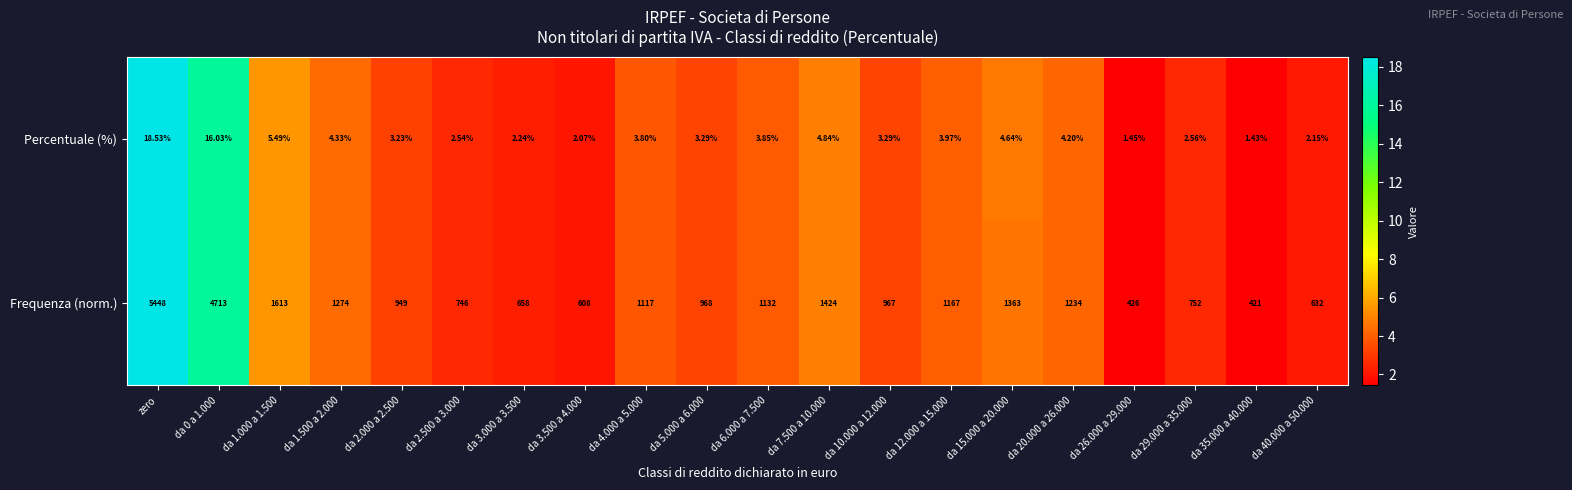

Between da 3.000 a 3.500 and da 26.000 a 29.000, which series saw the biggest shift?

Frequenza (norm.)